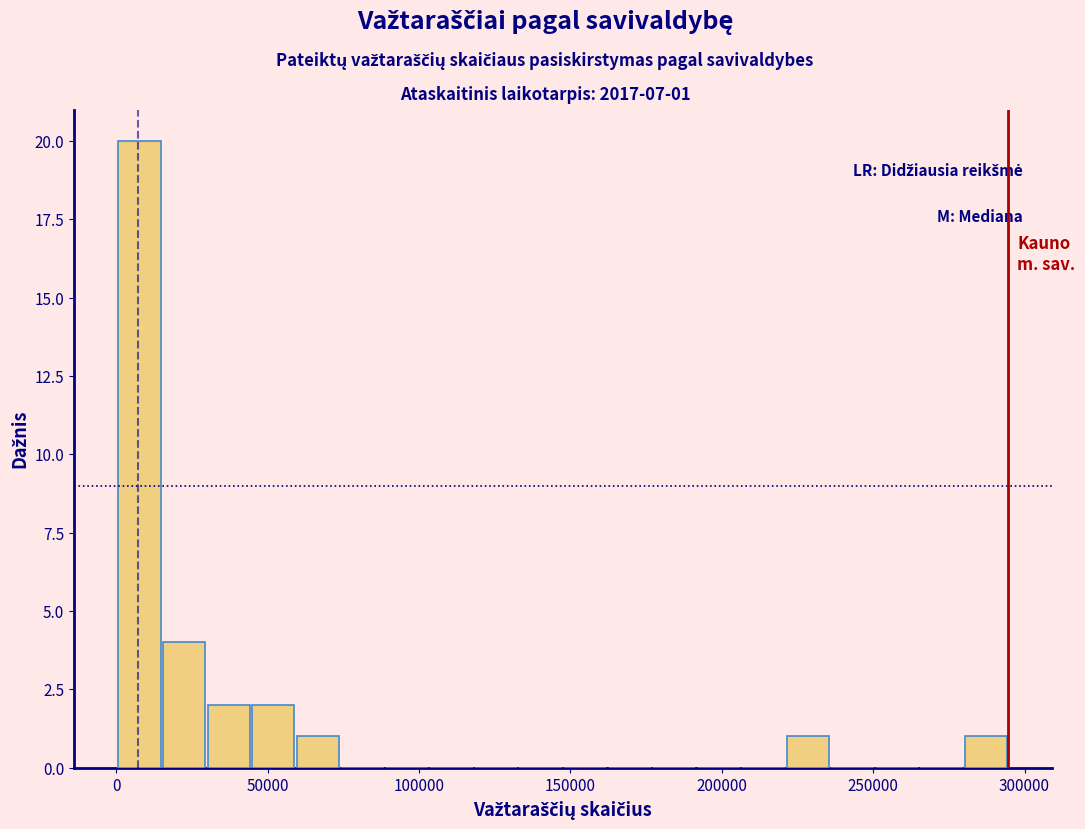

Around what value on the x-axis is the tallest bar? Give the approximate position of its centre, as read against the axis.

10000